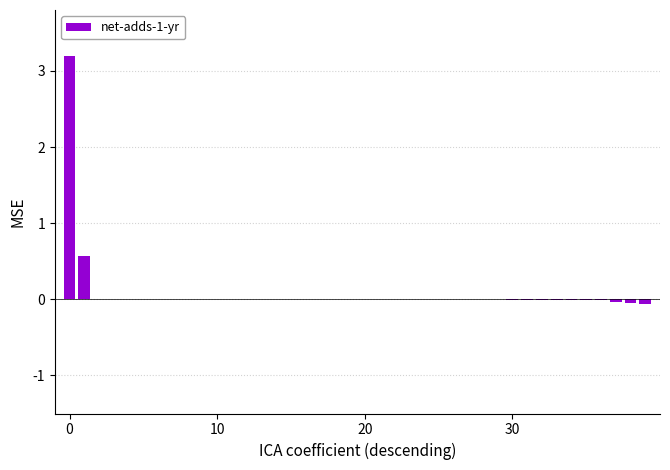

What is the sum of all values?

3.6